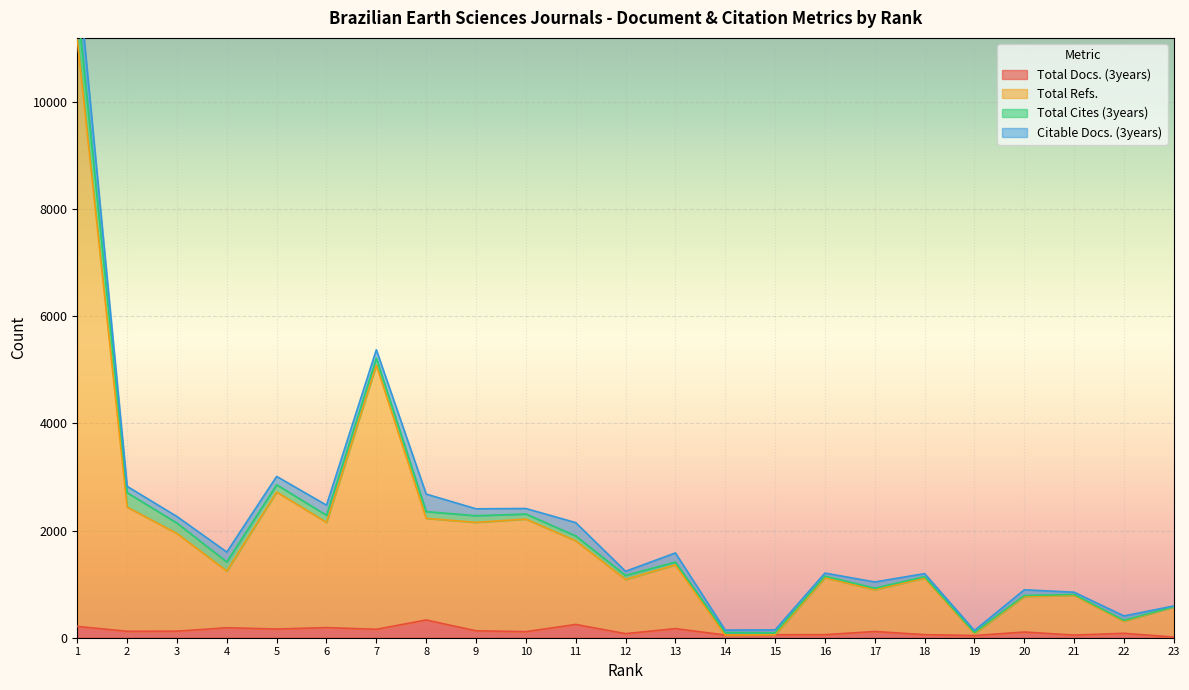

What is the value of the Total Refs. point at the 9th from the left?

2154